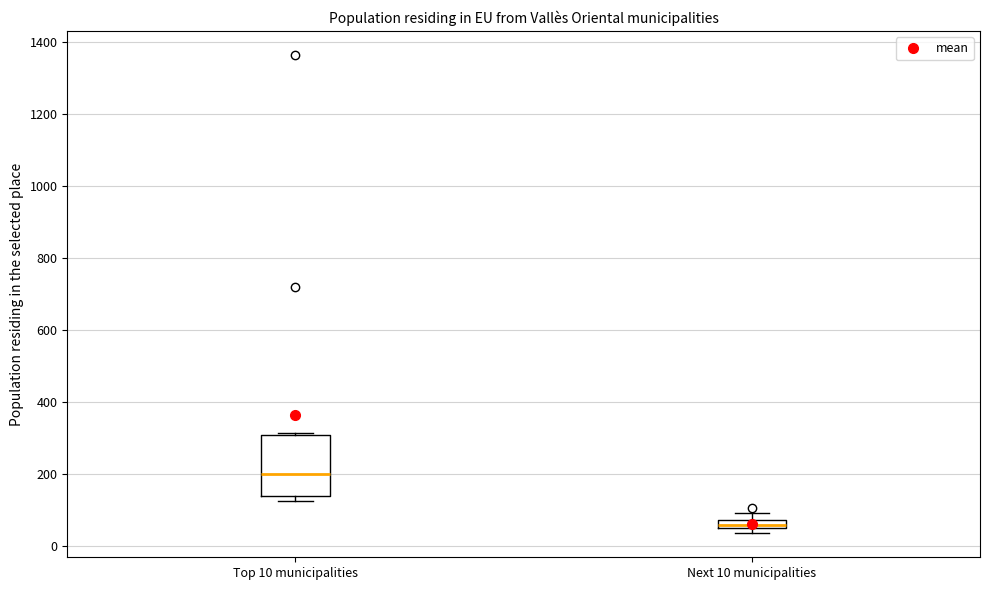

Which box is the tallest, from its lower edge to its upper edge?

Top 10 municipalities